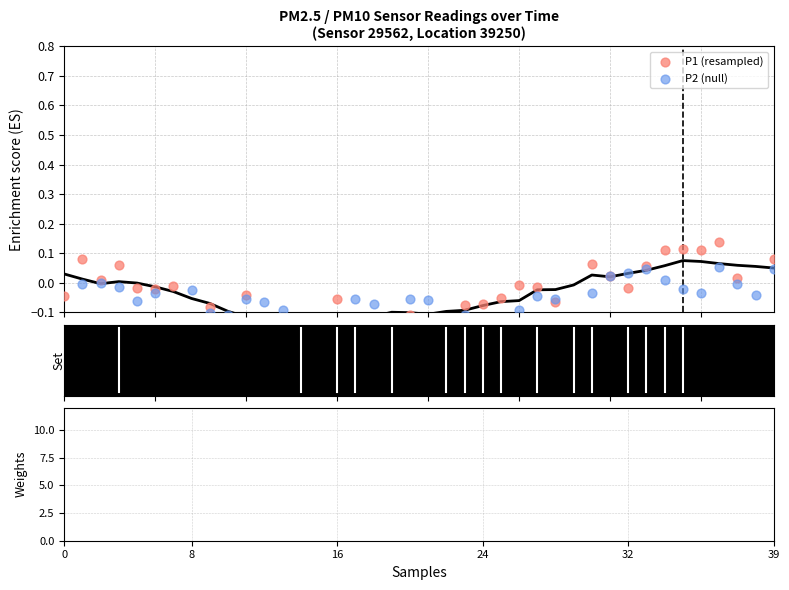

What are all the series names shown in the legend?

P1, P2